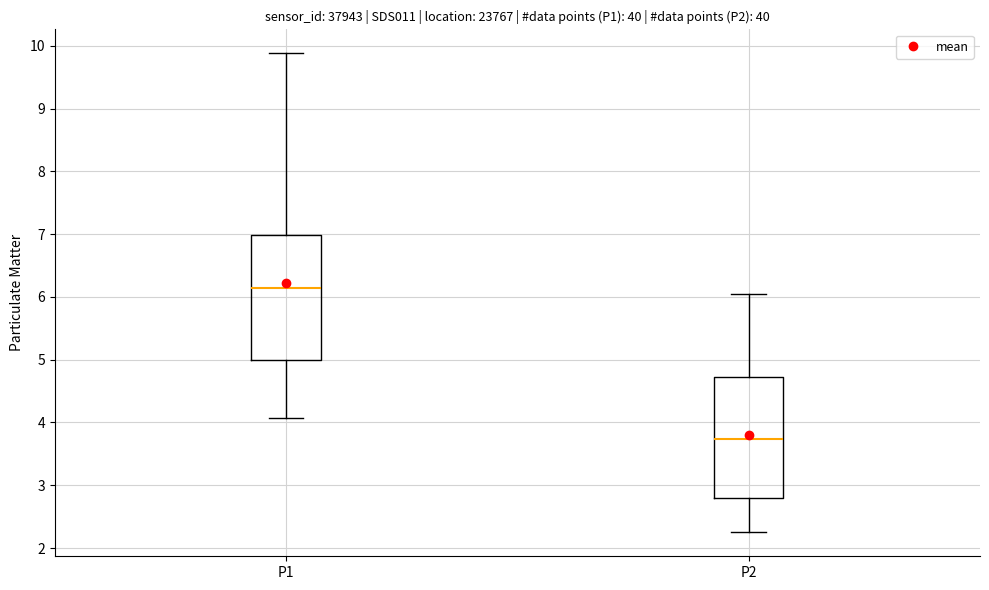

Which box's median line is the lowest?

P2